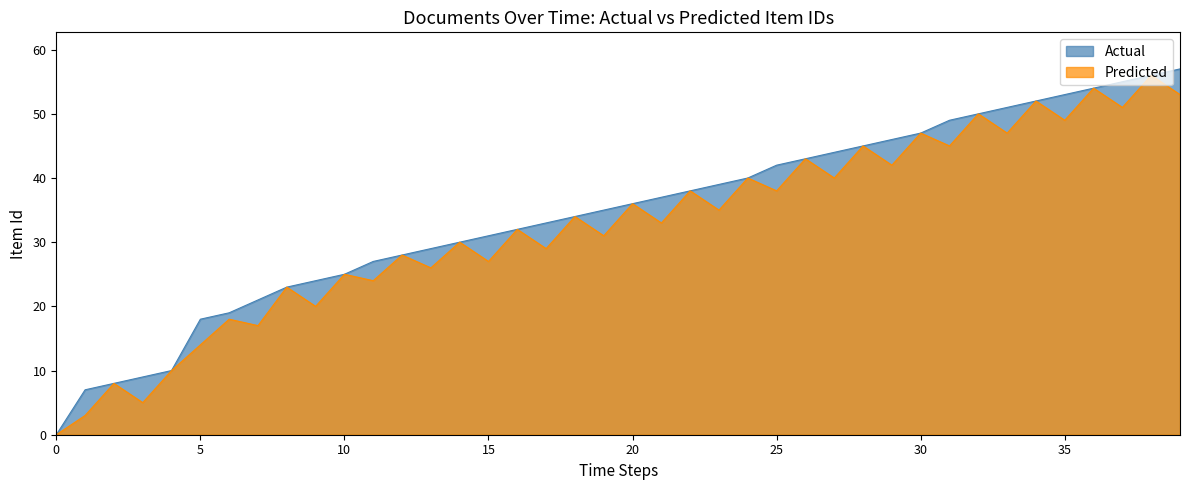

What is the greatest value displayed?

57